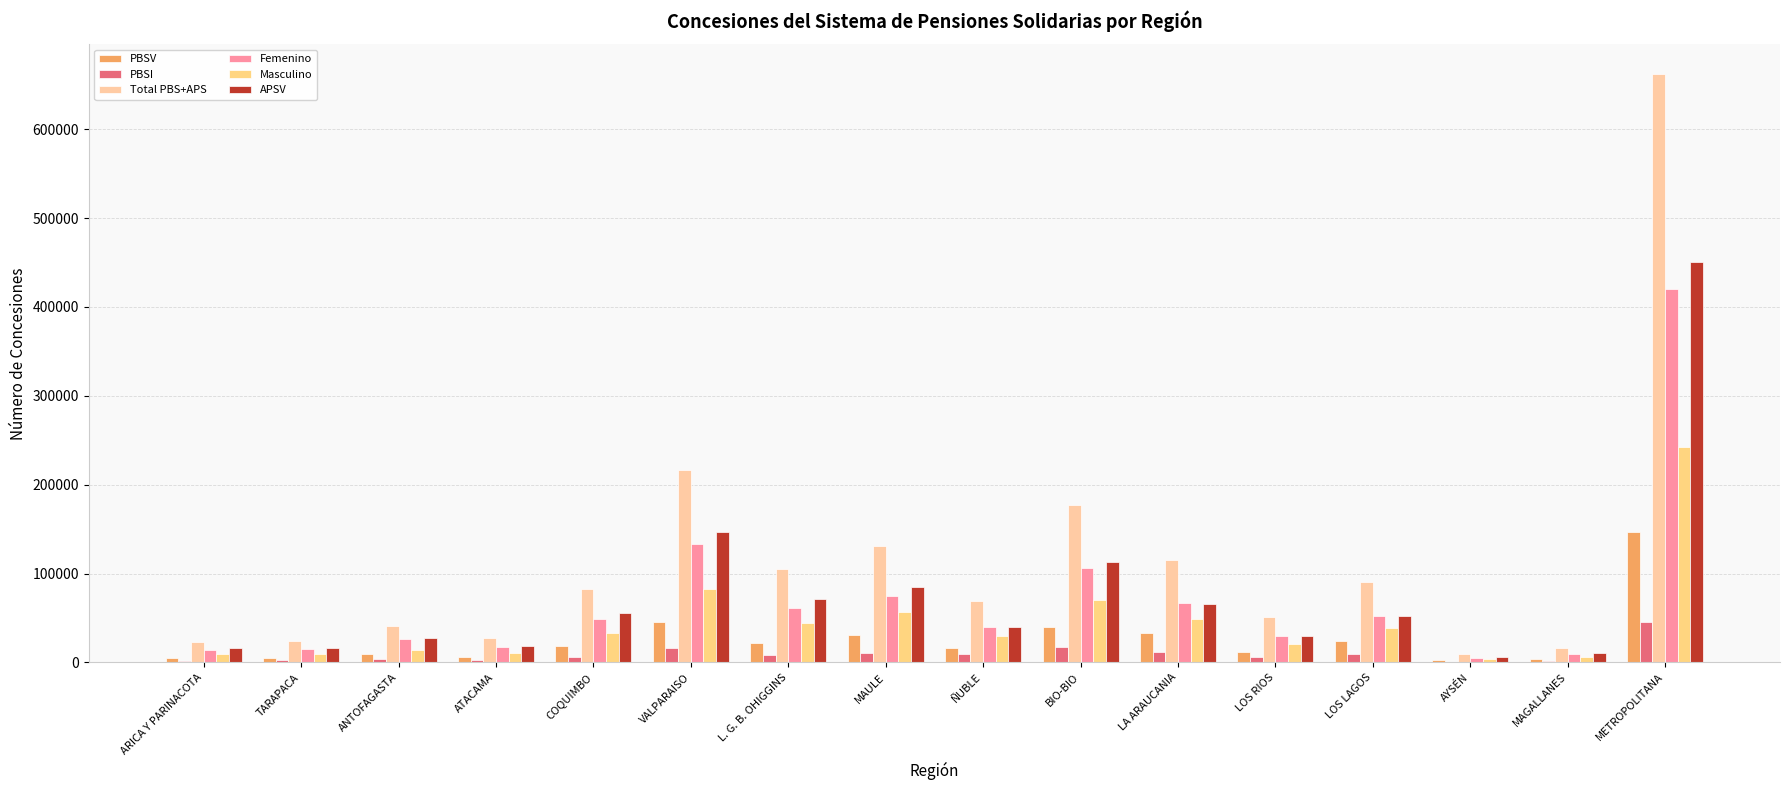

Are the bars grouped side by side (vs. stacked)?

Yes